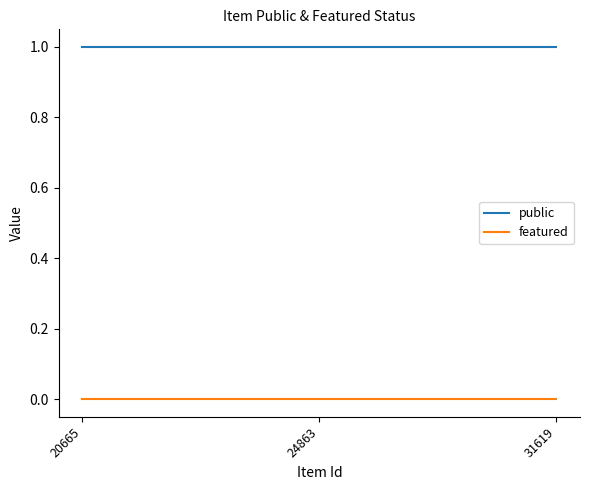

The value of featured at 20665 is 0. True or false?

True